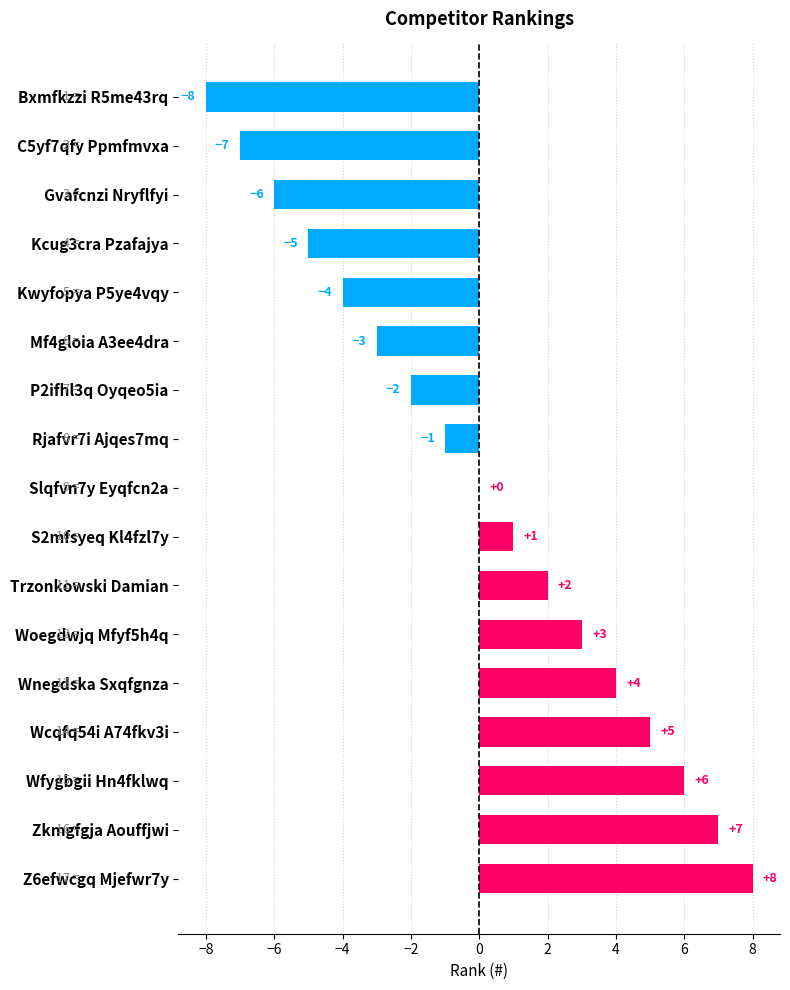

Are the bars grouped side by side (vs. stacked)?

No